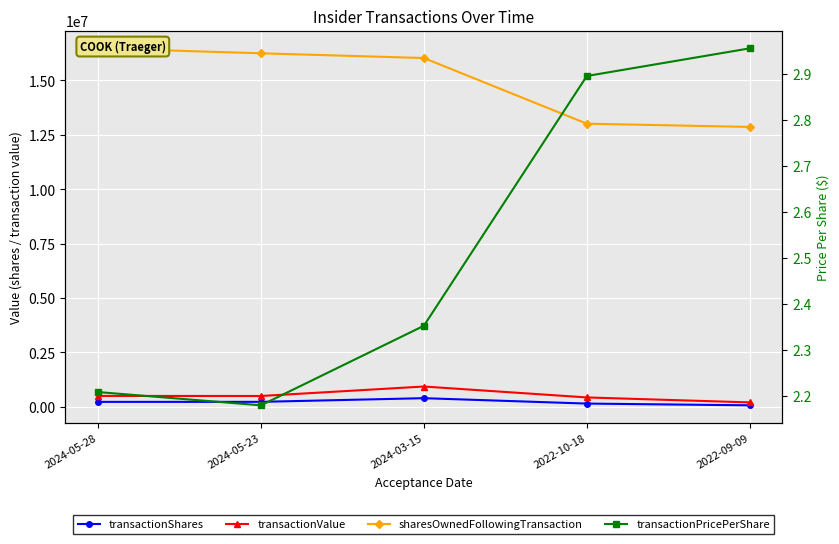

How many distinct data groups are displayed?

4